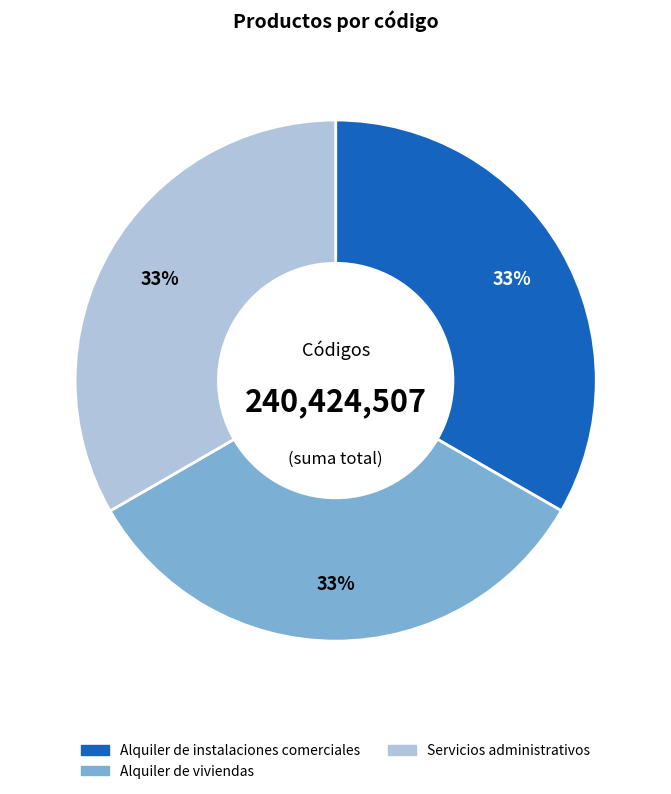

Is there a majority slice in this chart?

No